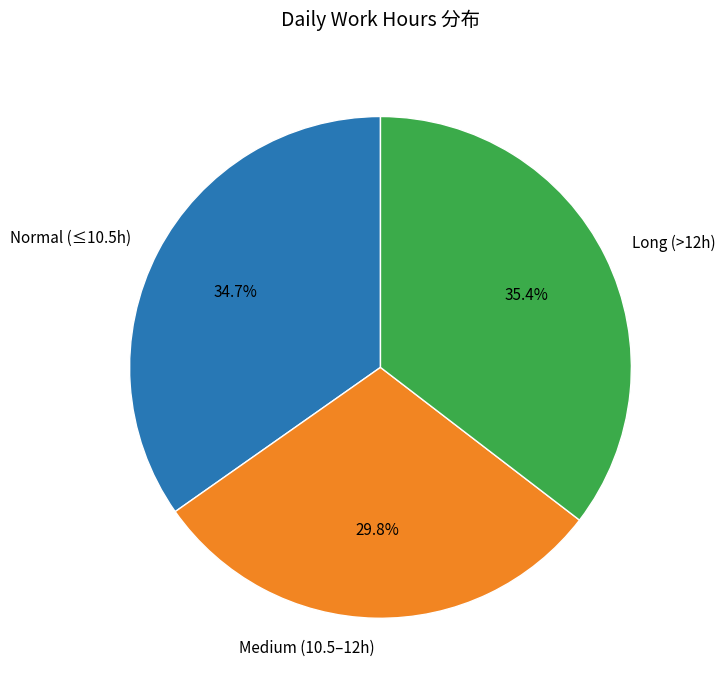

Which has a higher value, Long (>12h) or Medium (10.5–12h)?

Long (>12h)